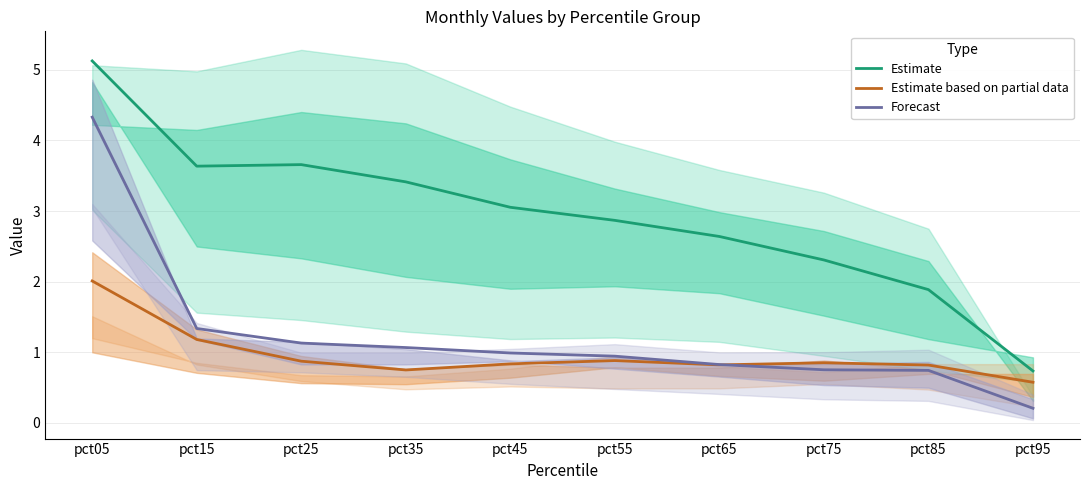

Is it true that Estimate based on partial data equals 1.3 at pct55?

False